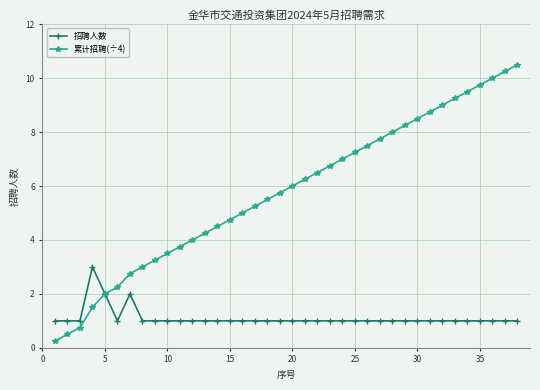

Rank the series by their average value, from highest to lowest.

累计招聘(÷4), 招聘人数